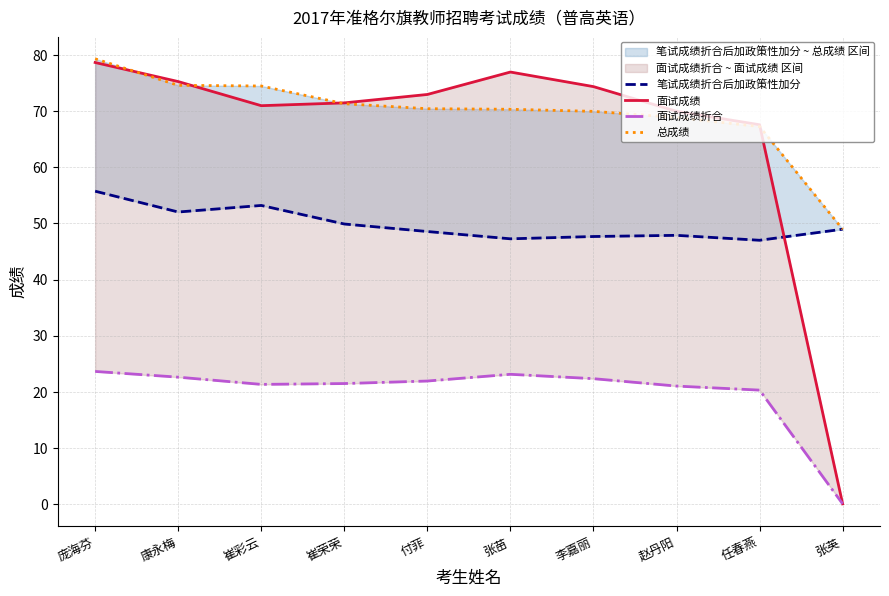

How many values in the 面试成绩 series exceed 73?

4